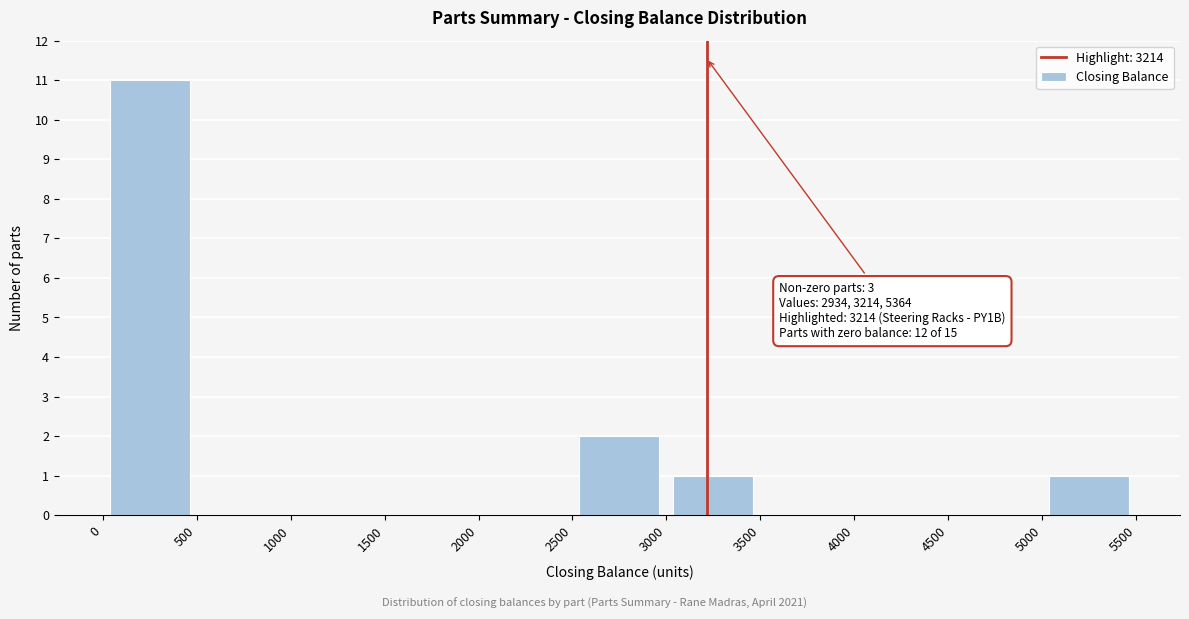

Over which range of the x-axis is the bar tallest?

0 to 500